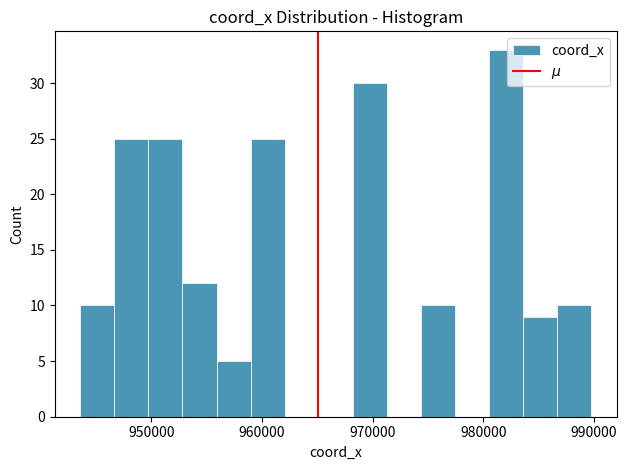

Around what value on the x-axis is the tallest bar? Give the approximate position of its centre, as read against the axis.

982000